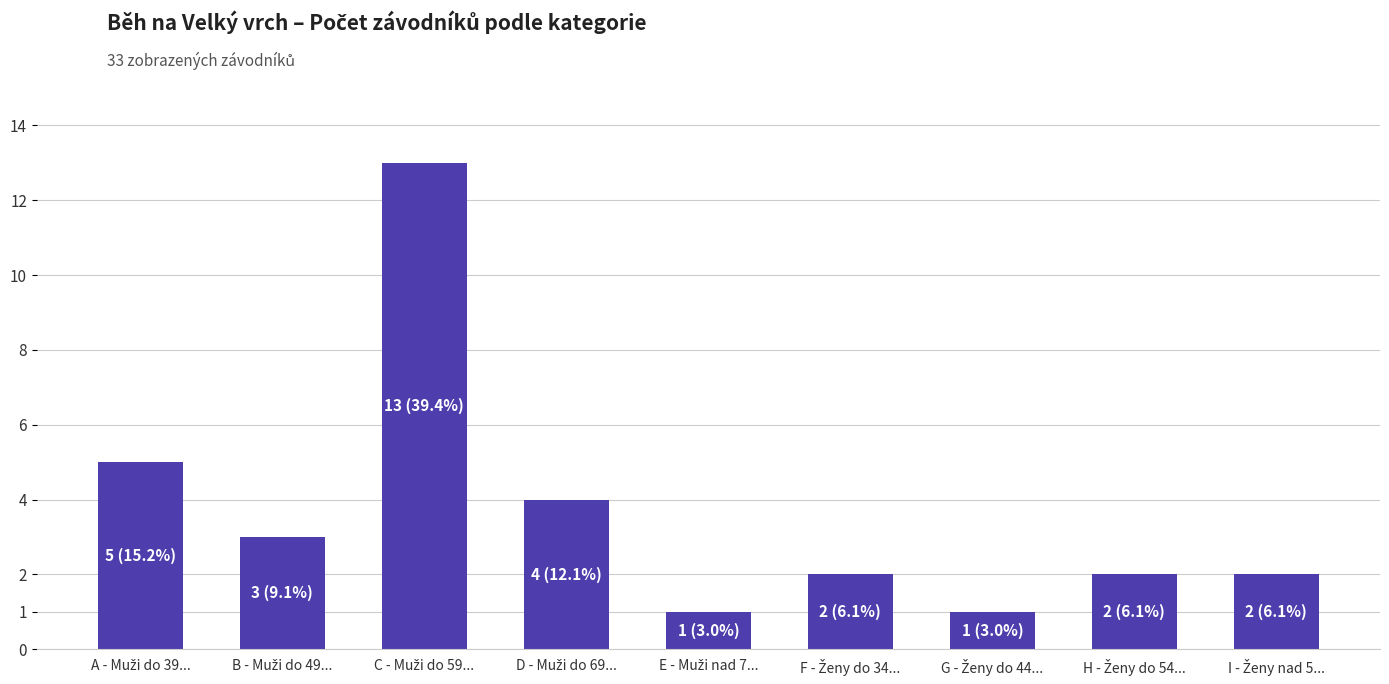

What is the difference between the second highest and minimum values?

4